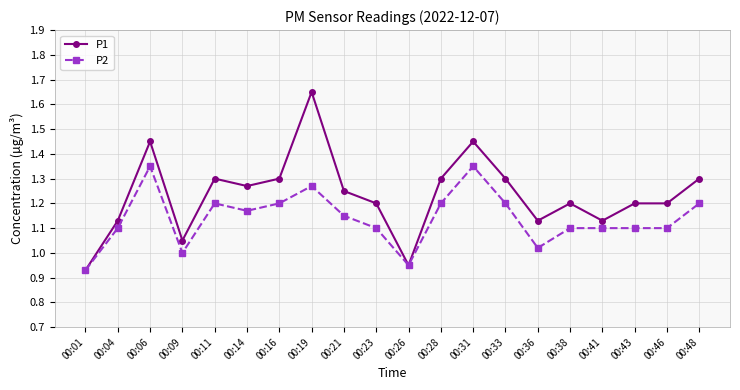

Which series has the largest range (max minus min)?

P1